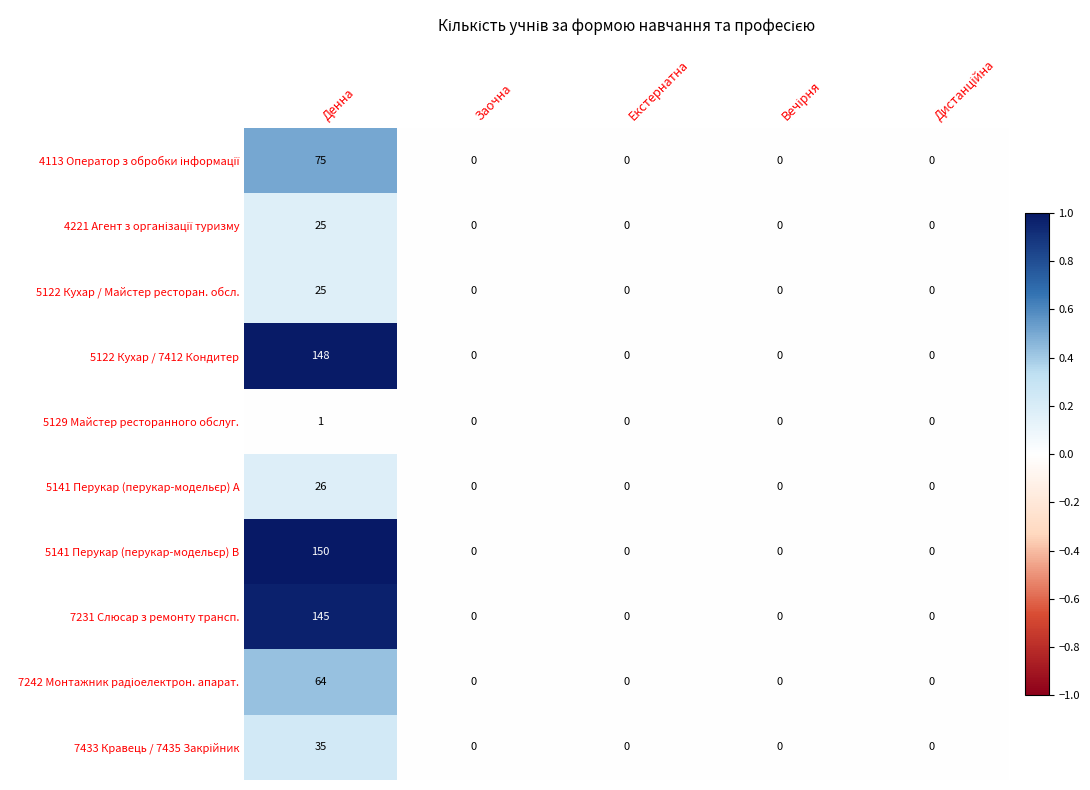

What is the difference between the maximum and minimum values in the 5122 Кухар / 7412 Кондитер series?

148